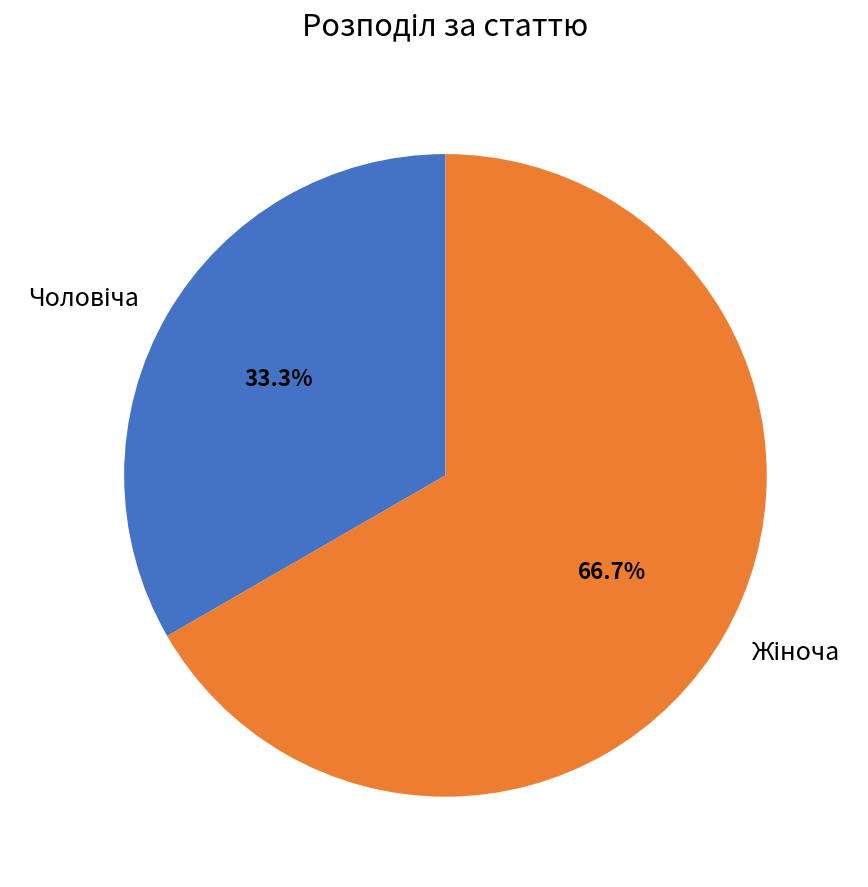

Is there a majority slice in this chart?

Yes